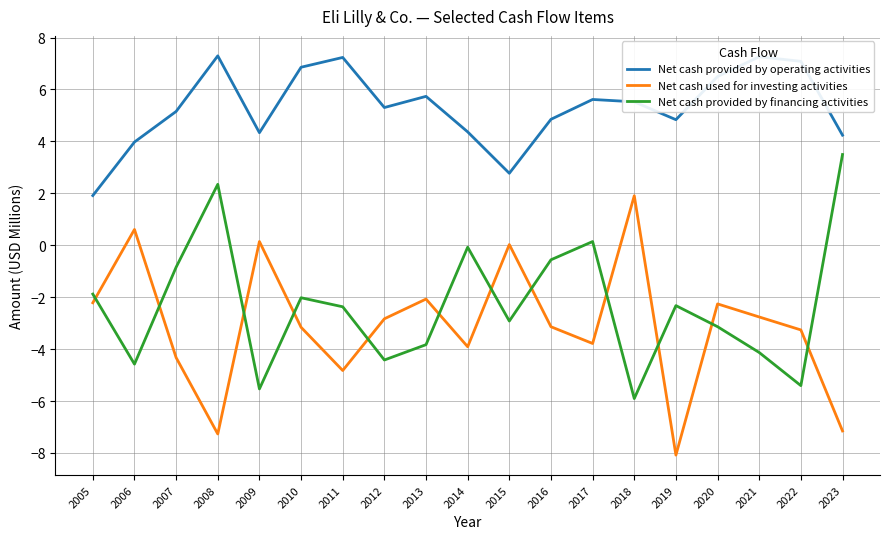

Is this an area chart (filled region under the line)?

No